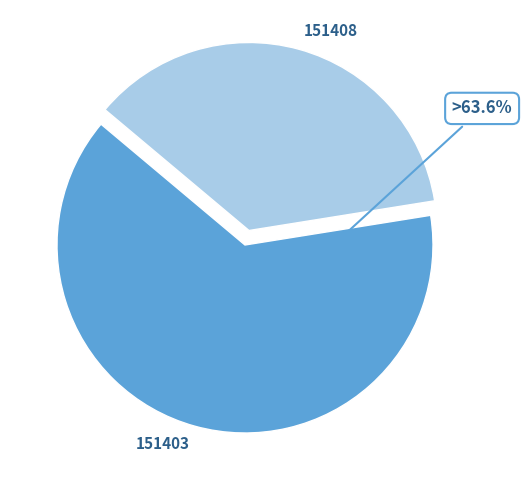

Between 151403 and 151408, which is larger?

151403